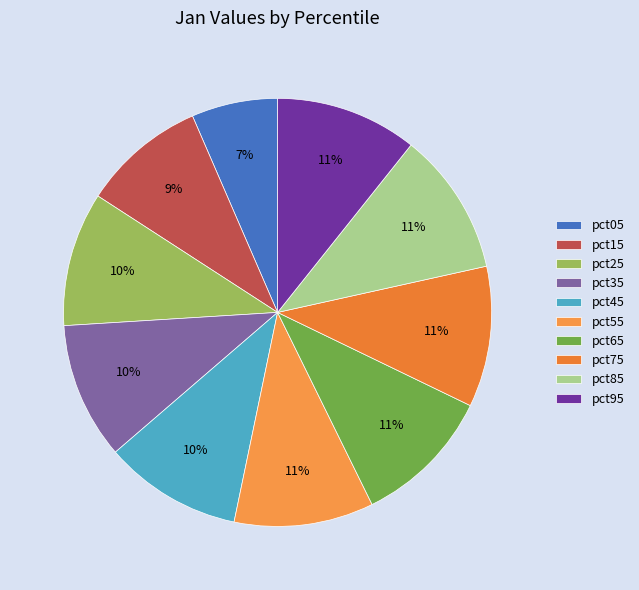

Is the sum of pct15 and pct25 greater than half?

No